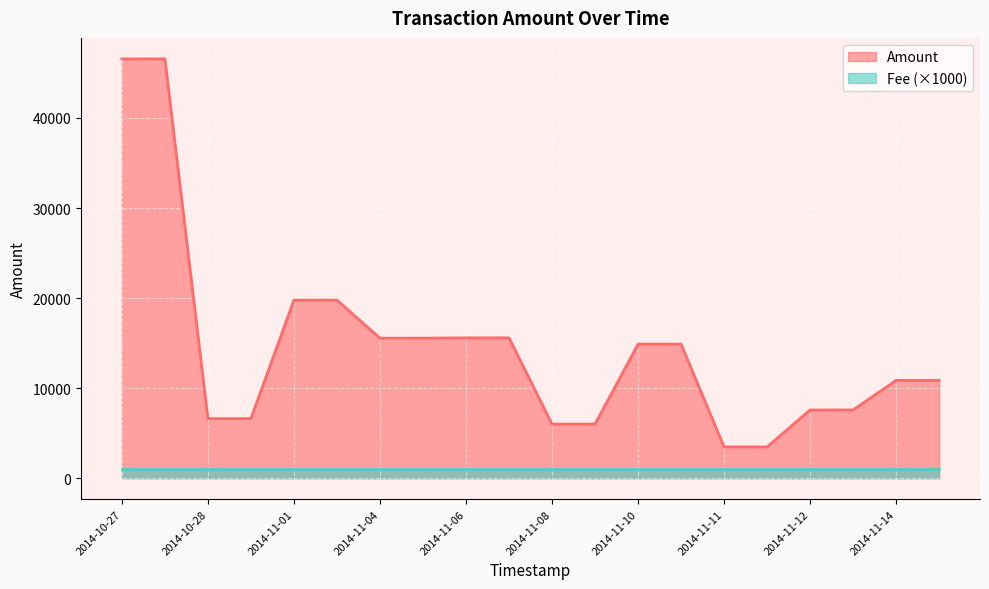

What is the highest value of the Amount series?

46565